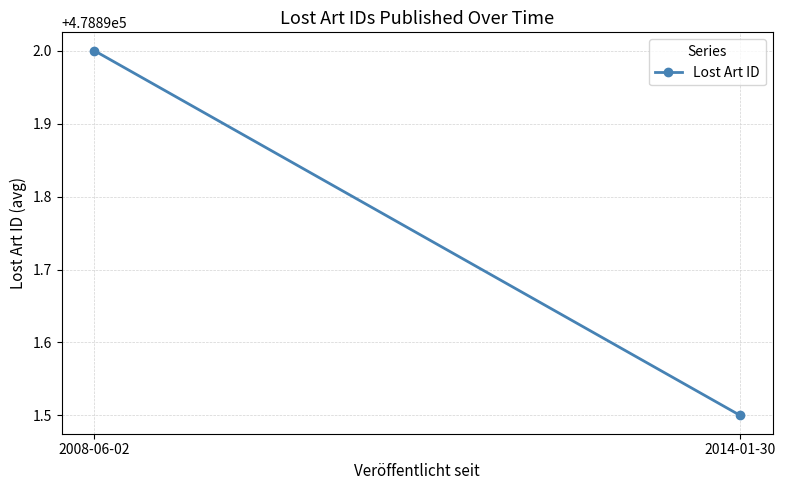

What is the label of the 1st point from the right?

2014-01-30